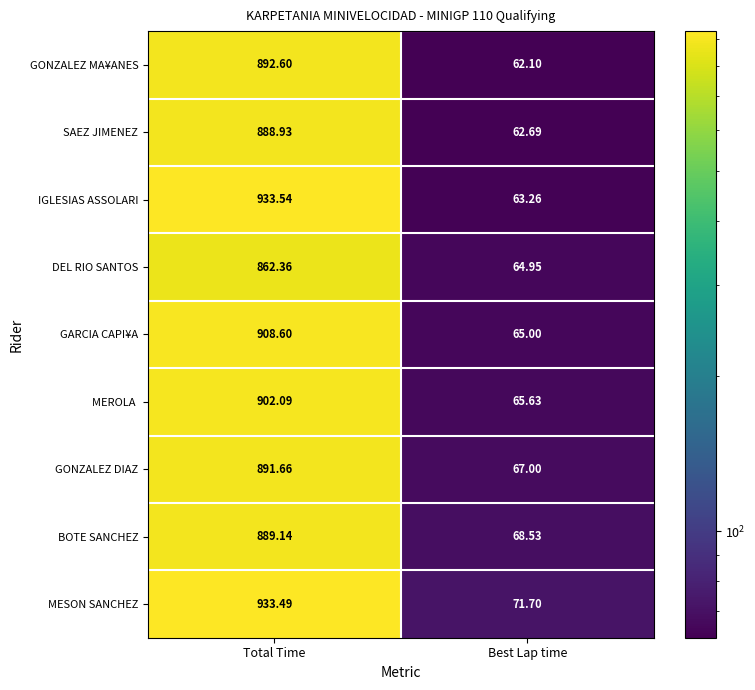

How many data points in MESON SANCHEZ are less than 933?

1